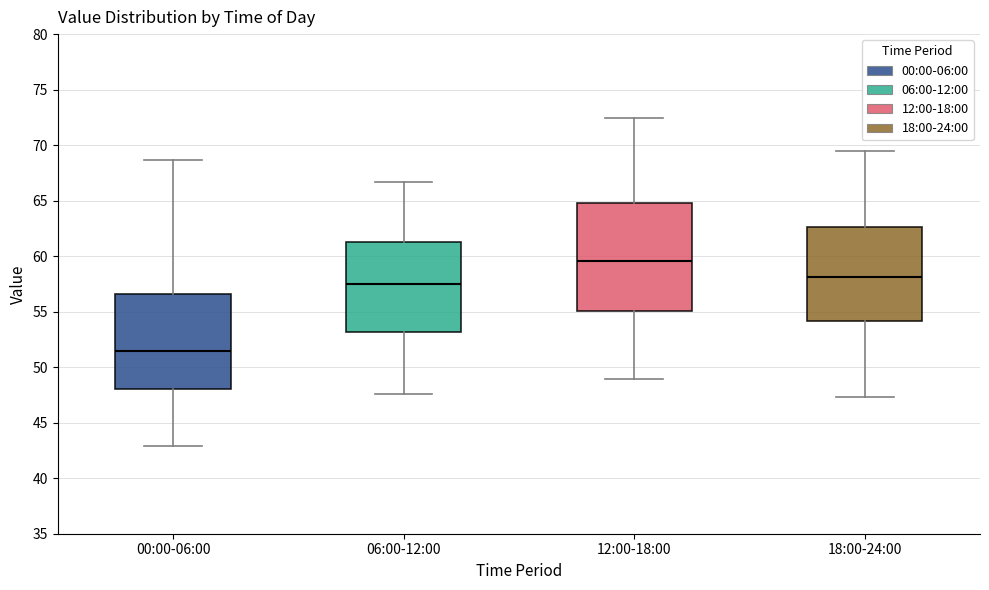

Reading left to right, transcribe this box plot: for each box, give where its median line is, the range the box spans, and where its two whiskers end, as read against the y-axis. The values are not printed on the chart, so give them approximately, as read against the axis.

00:00-06:00: median 51.5, box 48.0 to 56.5, whiskers 43.0 to 68.5
06:00-12:00: median 57.5, box 53.0 to 61.5, whiskers 47.5 to 66.5
12:00-18:00: median 59.5, box 55.0 to 65.0, whiskers 49.0 to 72.5
18:00-24:00: median 58.0, box 54.0 to 62.5, whiskers 47.5 to 69.5